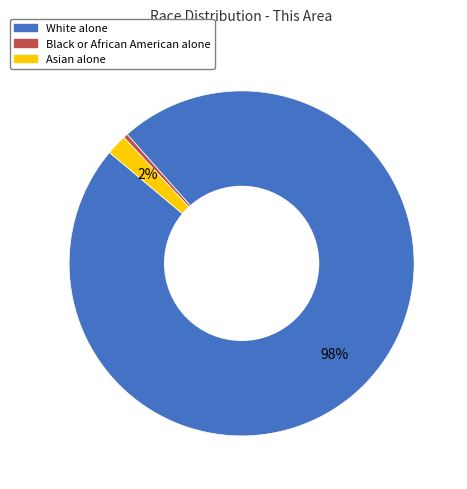

True or false: White alone accounts for 98% of the total.

True